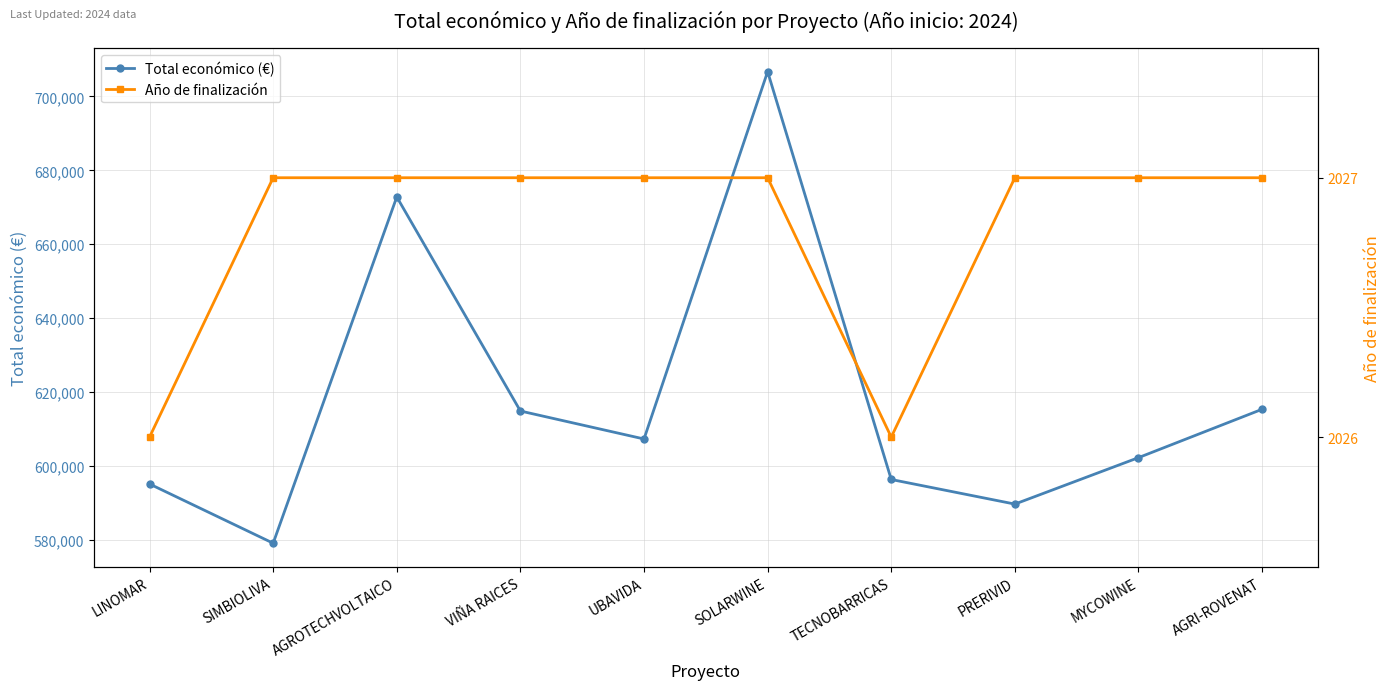

Does the chart have visible grid lines?

Yes